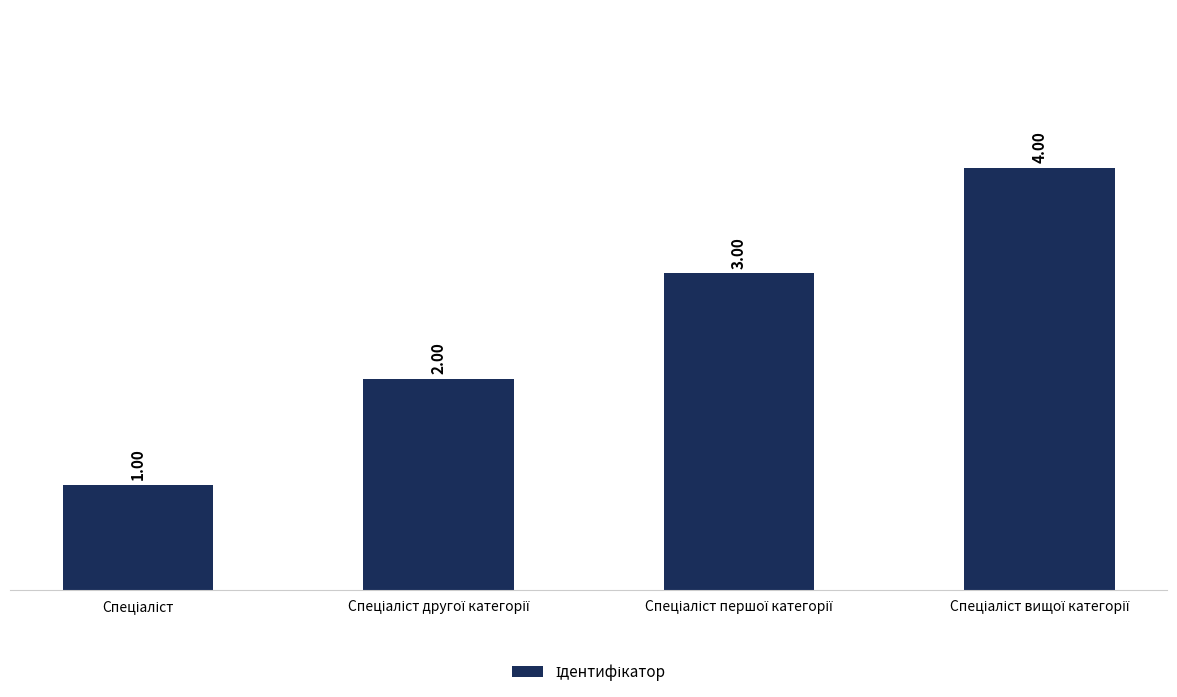

What is the difference between the second highest and minimum values?

2